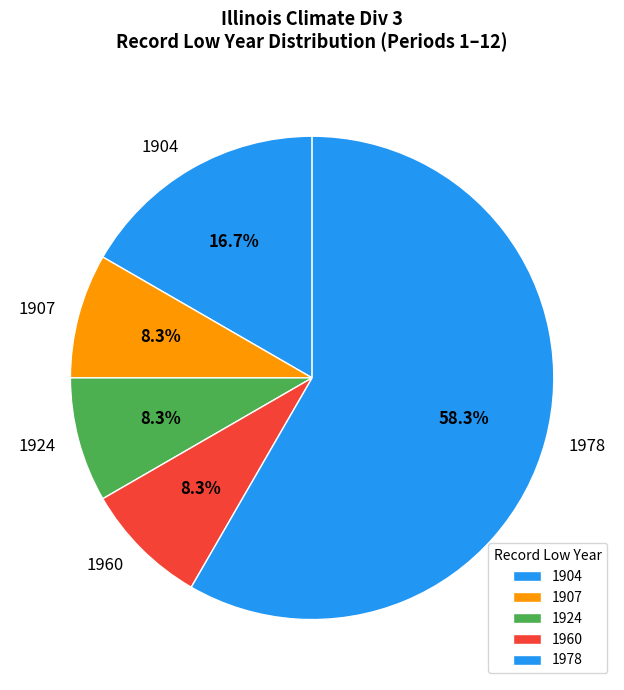

Which has a higher value, 1904 or 1960?

1904